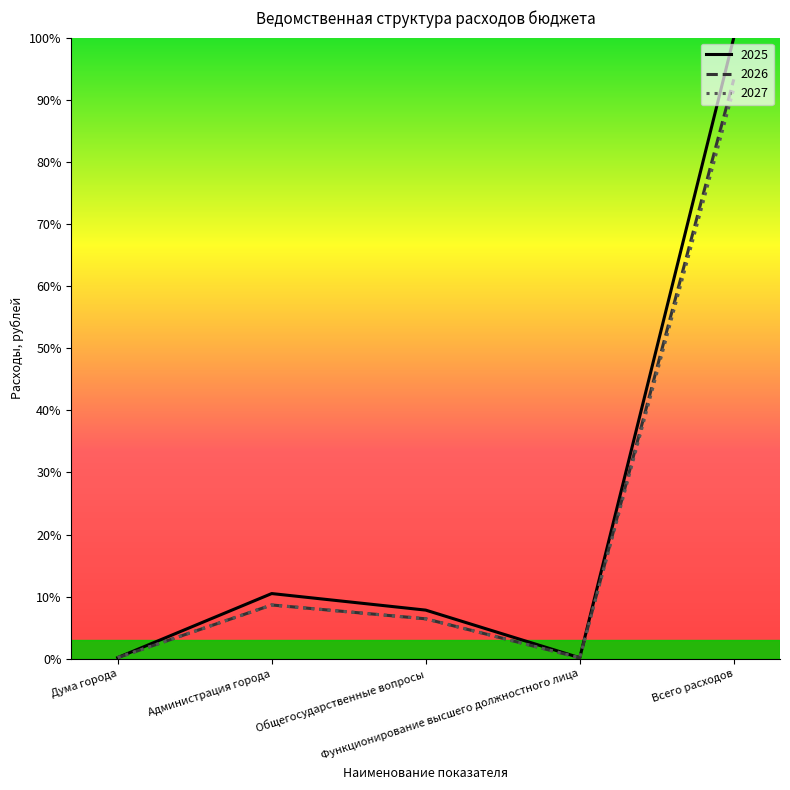

Count the number of data series in this chart.

3